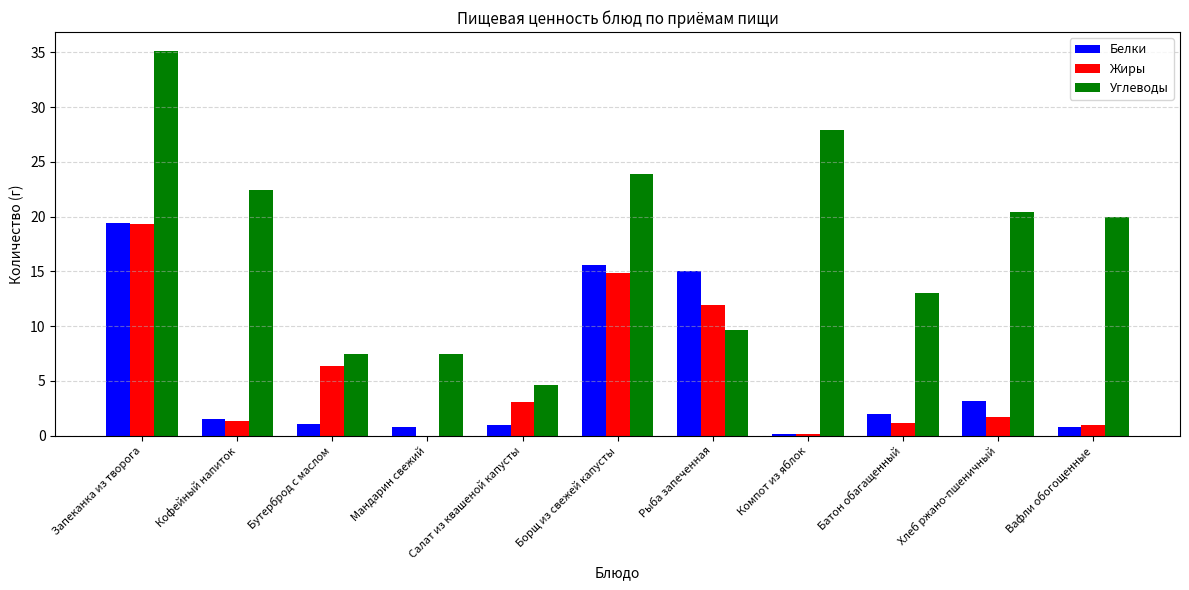

Is the value of Жиры at Салат из квашеной капусты greater than the value of Белки at Борщ из свежей капусты?

No